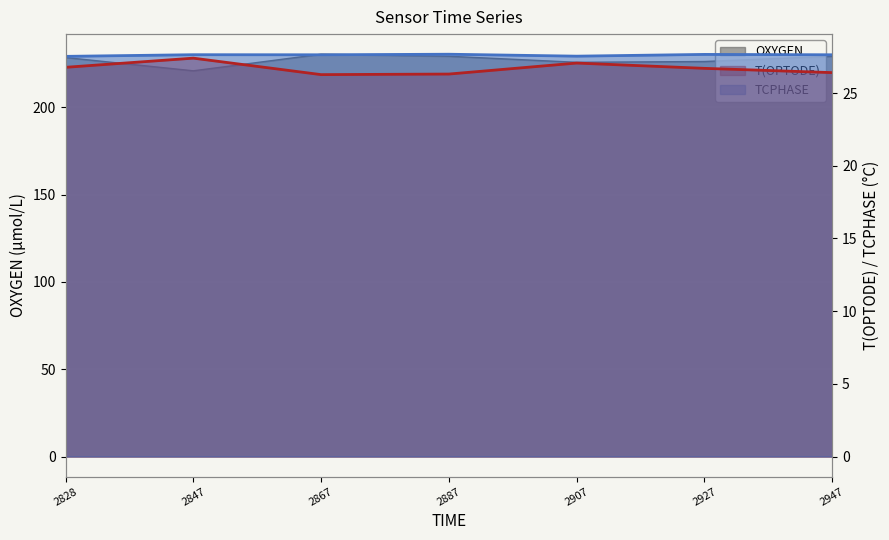

True or false: TCPHASE and OXYGEN cross at least once.

False